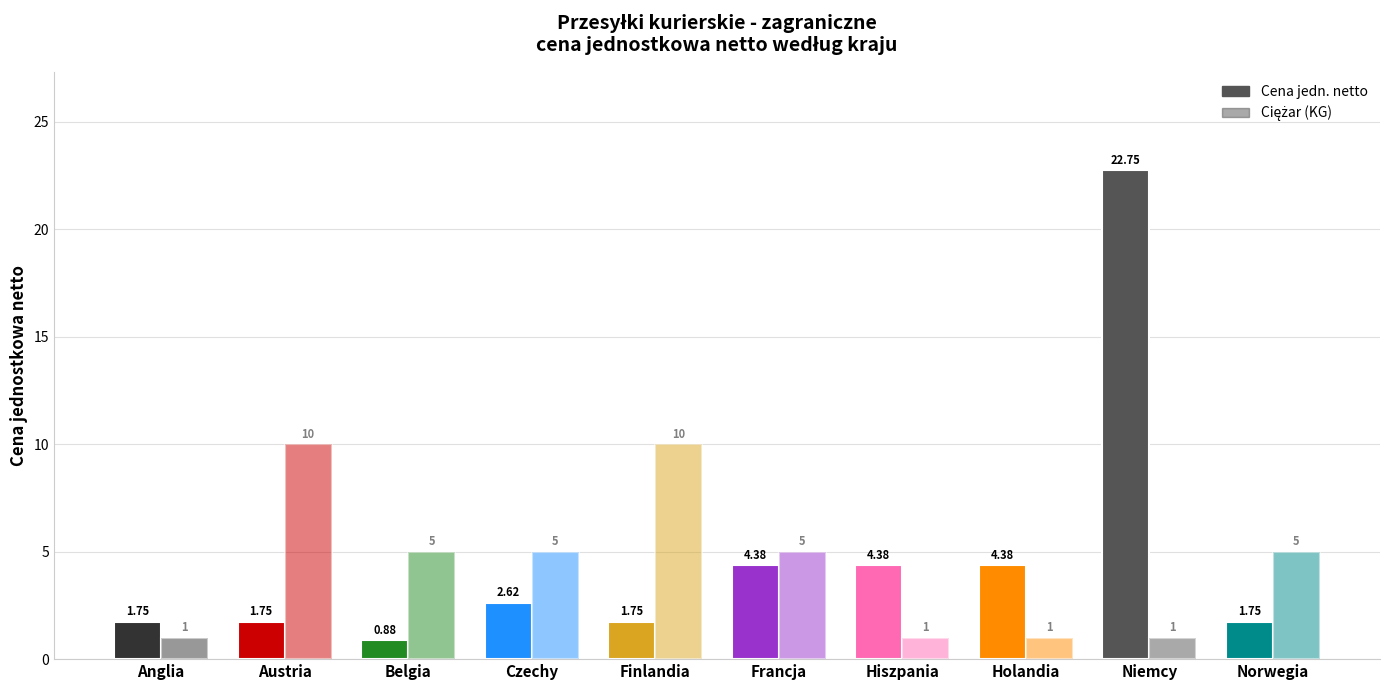

What is the difference between the maximum and minimum values in the Cena jedn. netto series?

21.9